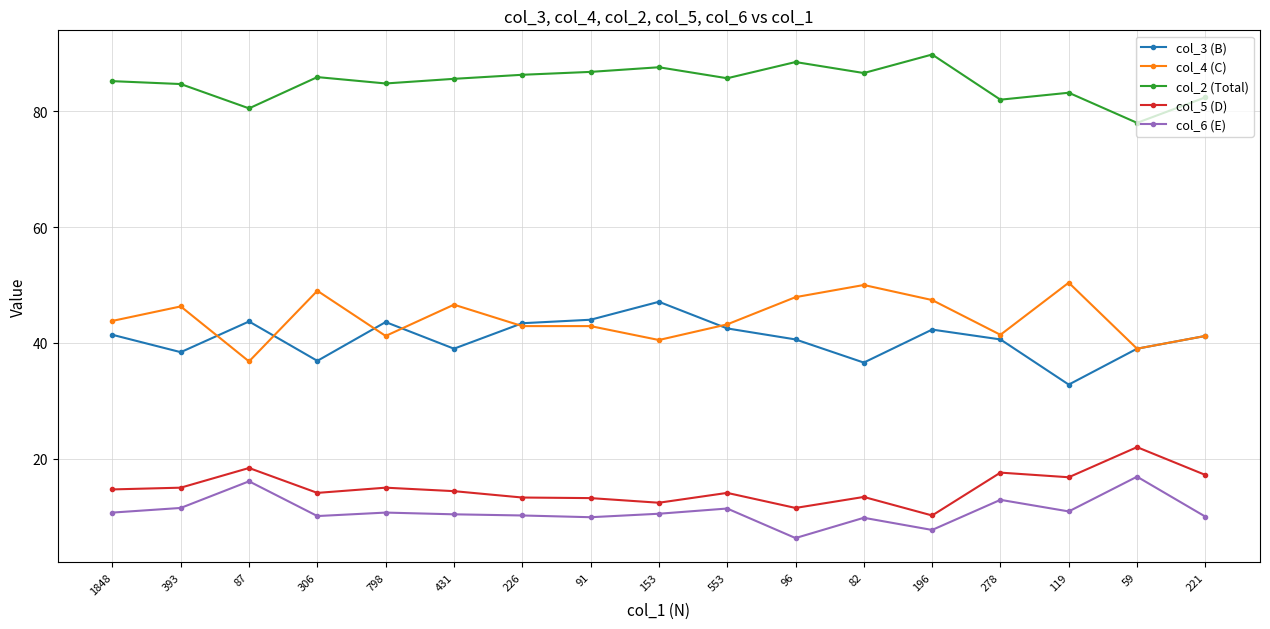

True or false: col_6 (E) and col_4 (C) intersect in this chart.

False